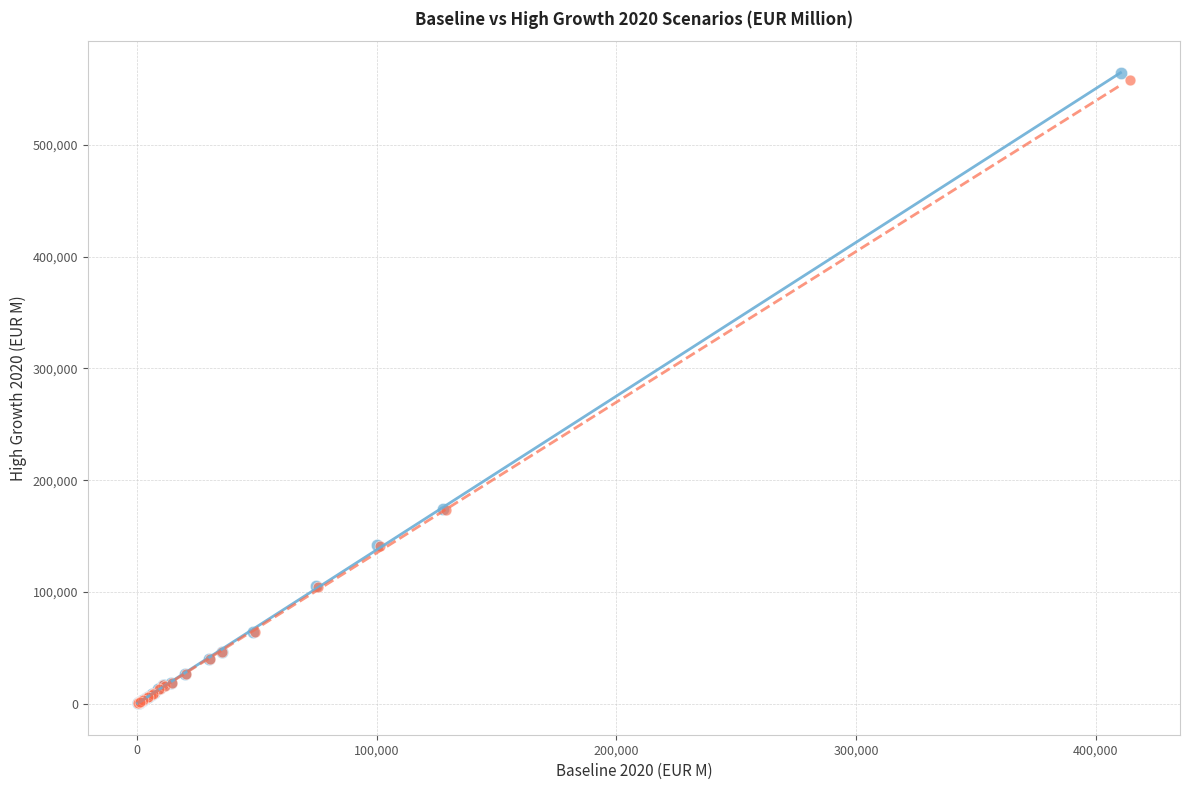

What are all the series names shown in the legend?

Baseline 2020, High Growth 2020